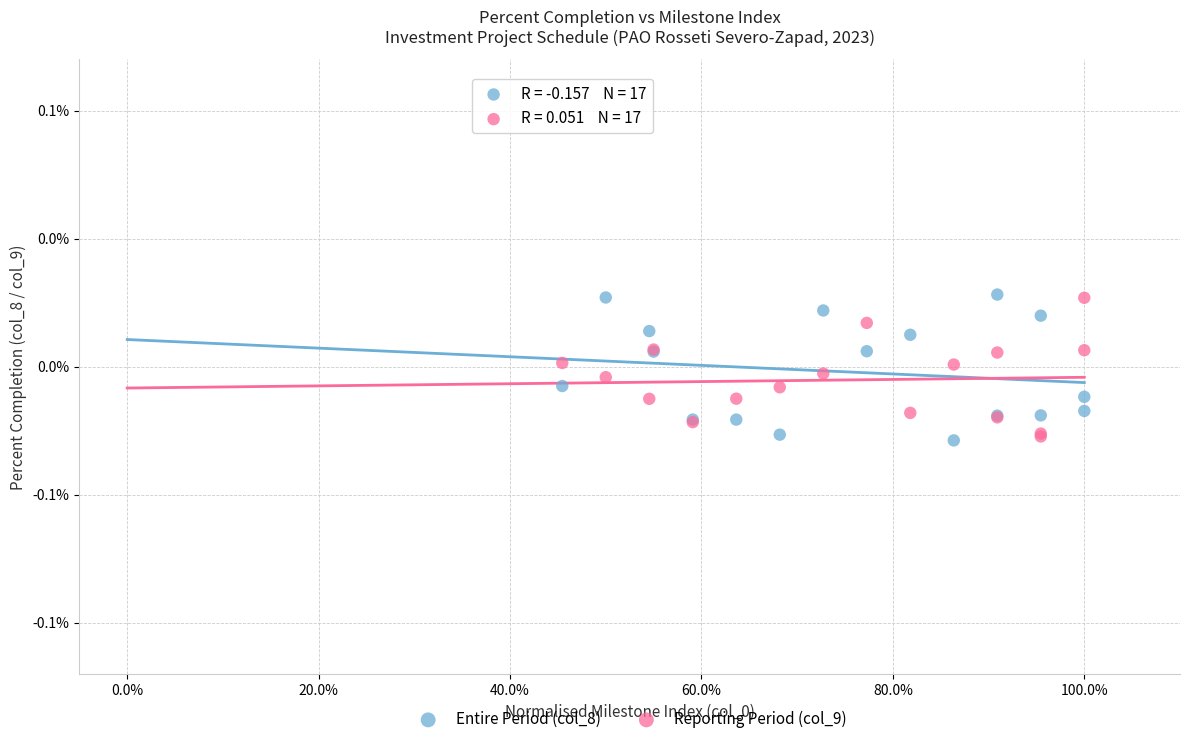

What are all the series names shown in the legend?

Entire Period (col_8), Reporting Period (col_9)